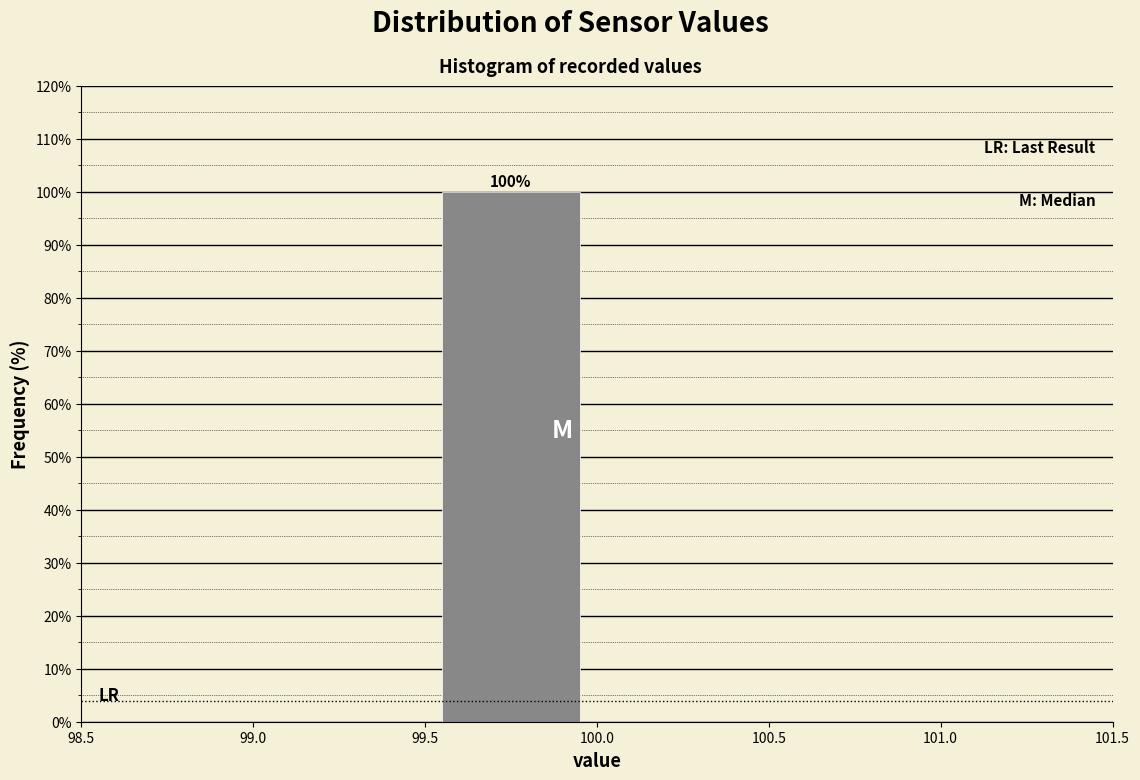

Over which range of the x-axis is the bar tallest?

99.5 to 100.0